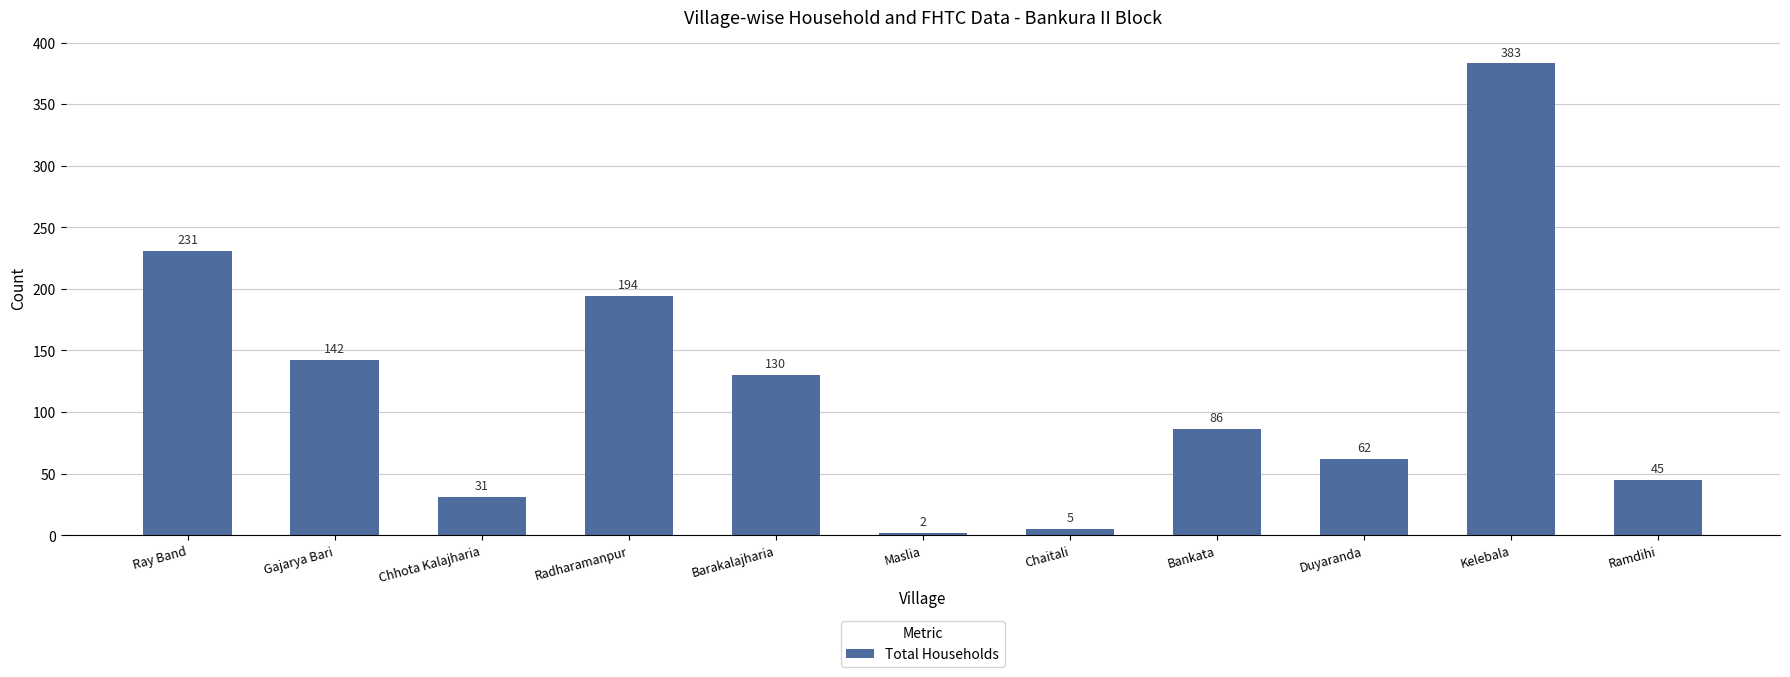

Which category has the lowest value across all series?

Maslia